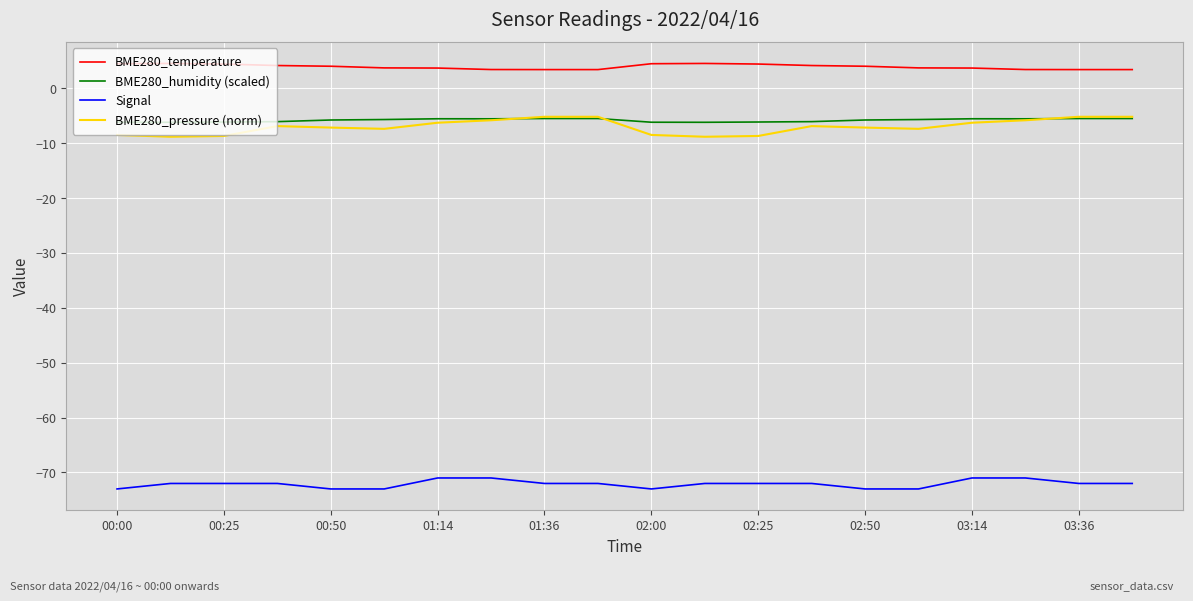

Which series has the largest total across all categories?

BME280_temperature